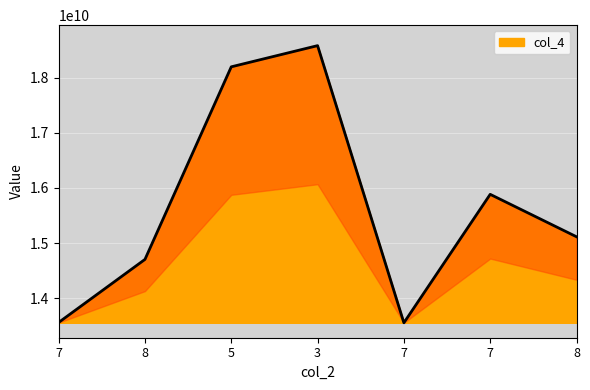

Where does the data first go above 15114024649?

5